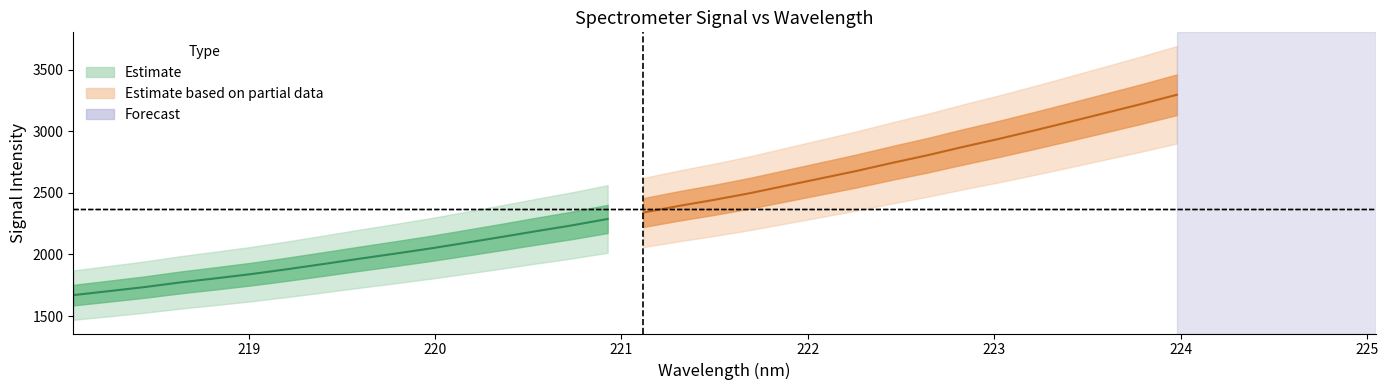

What is the label of the 6th point from the left?

223